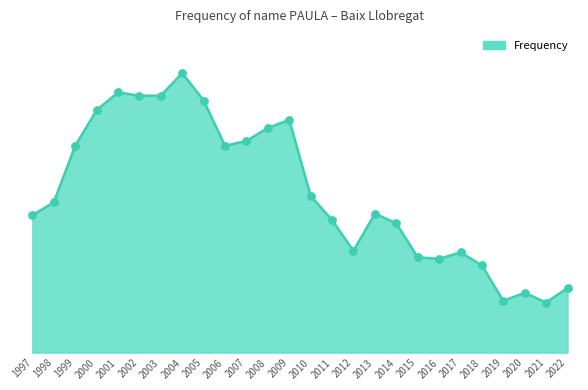

Between 2005 and 2000, which is larger?

2005